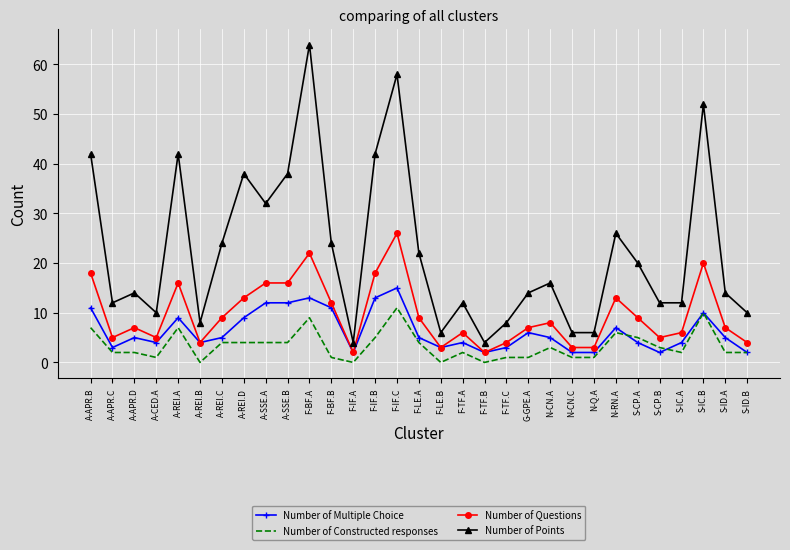

True or false: Number of Multiple Choice and Number of Points intersect in this chart.

False